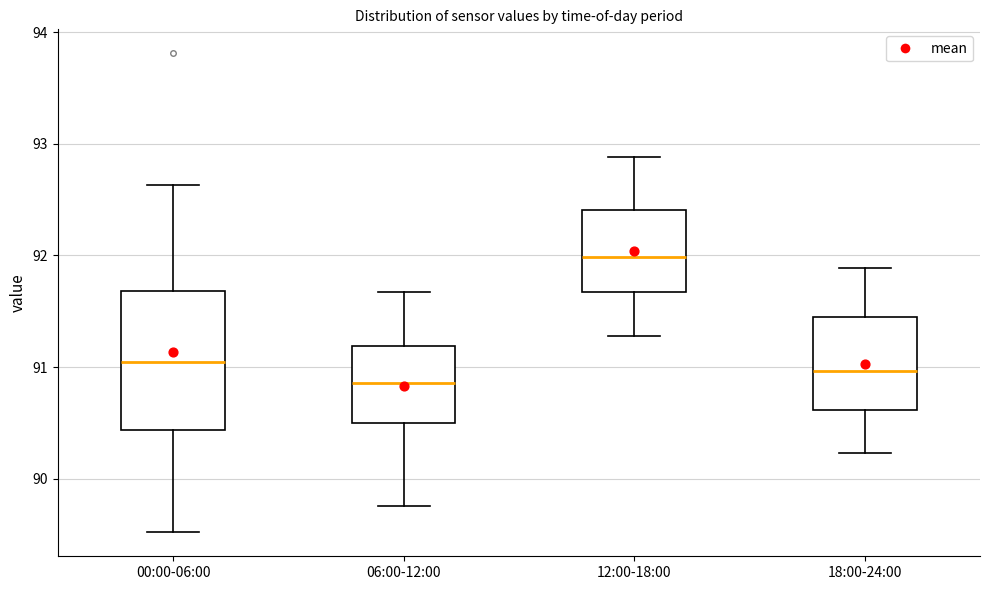

Comparing the boxes themselves (not the whiskers), which one is the tallest?

00:00-06:00